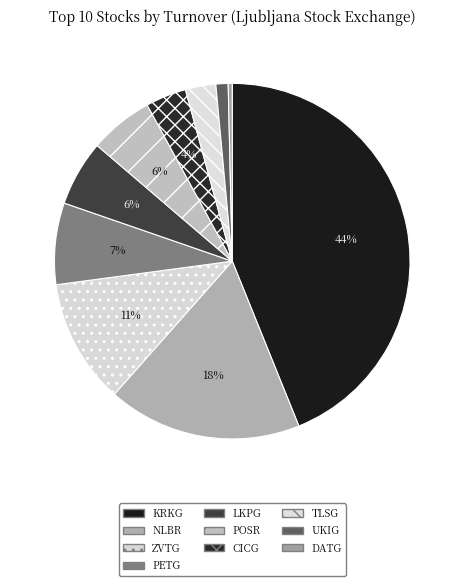

How many segments does this pie chart have?

10